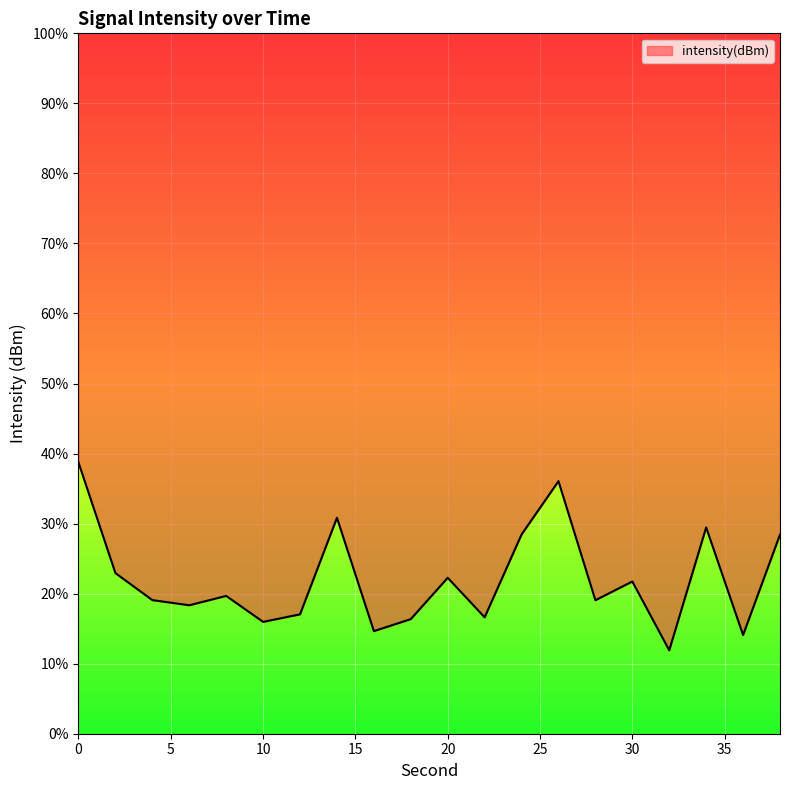

What is the value of the 3rd point from the left?

19.1